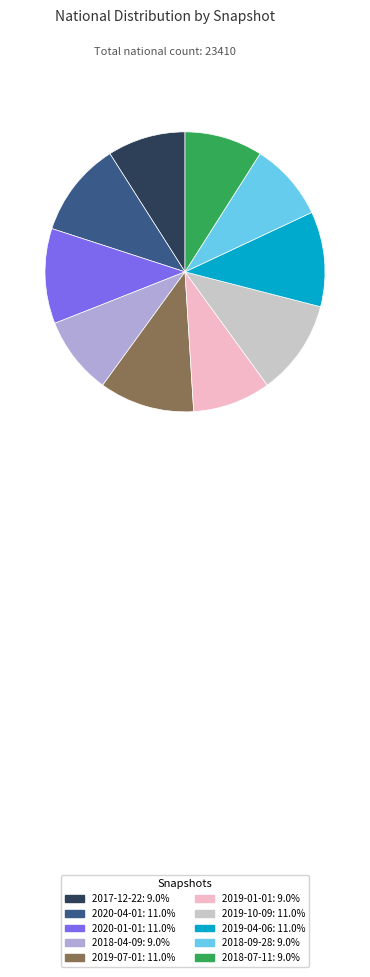

Between 2018-07-11 and 2020-01-01, which is larger?

2020-01-01